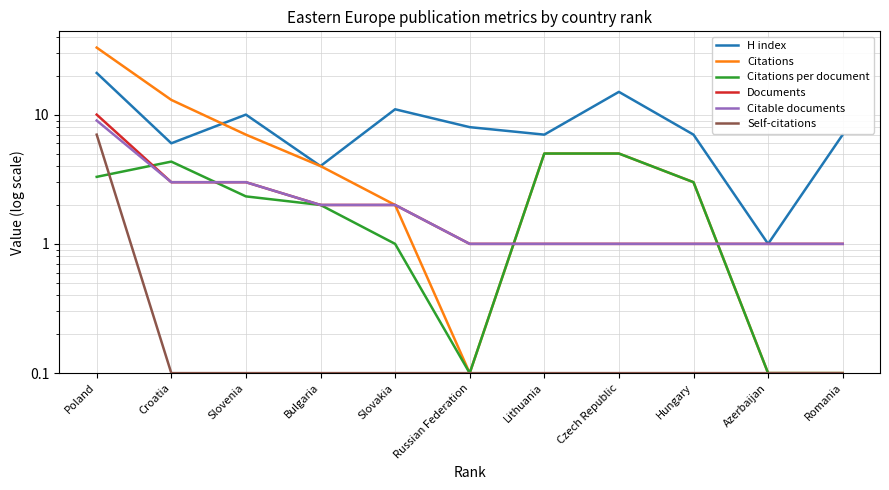

Which label corresponds to the smallest value in the chart?

Russian Federation